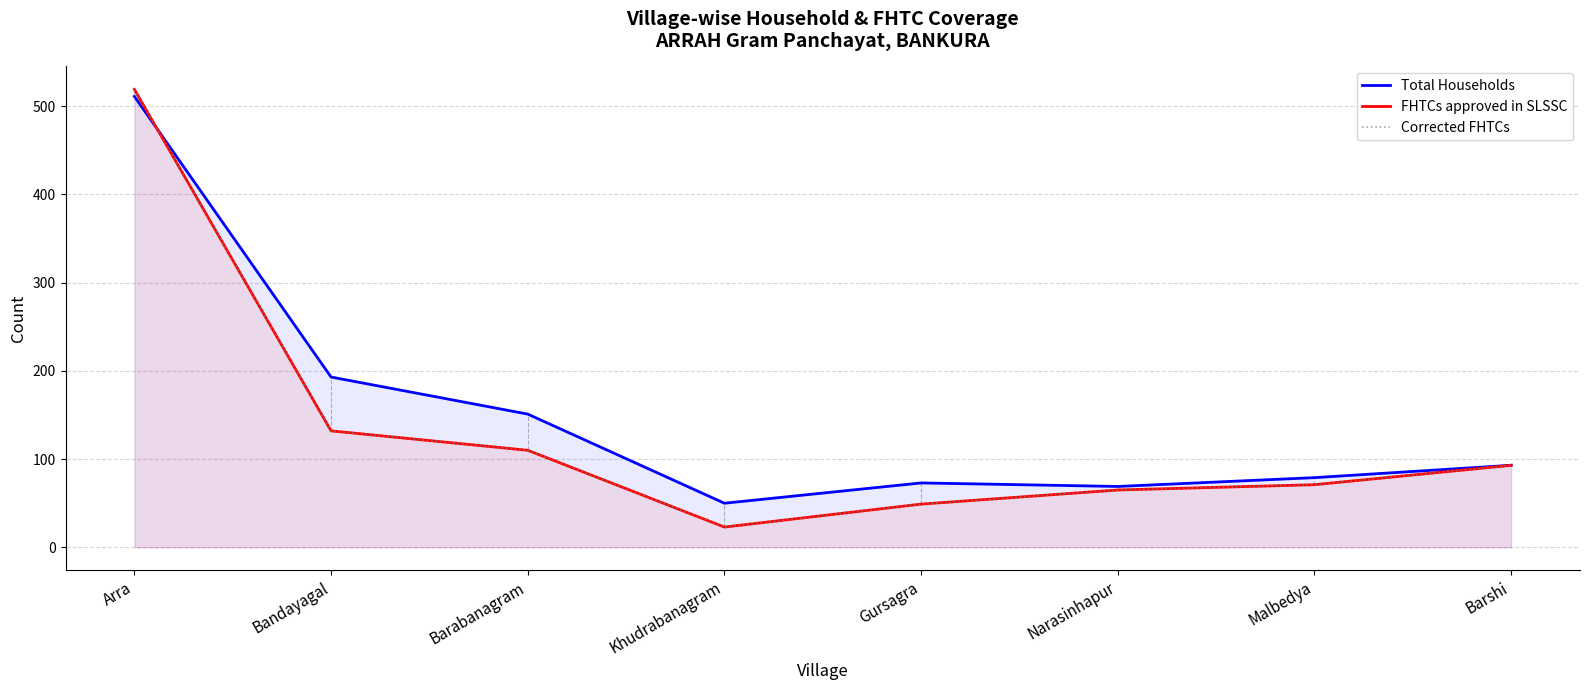

How many times do Total Households and Corrected FHTCs cross each other?

1